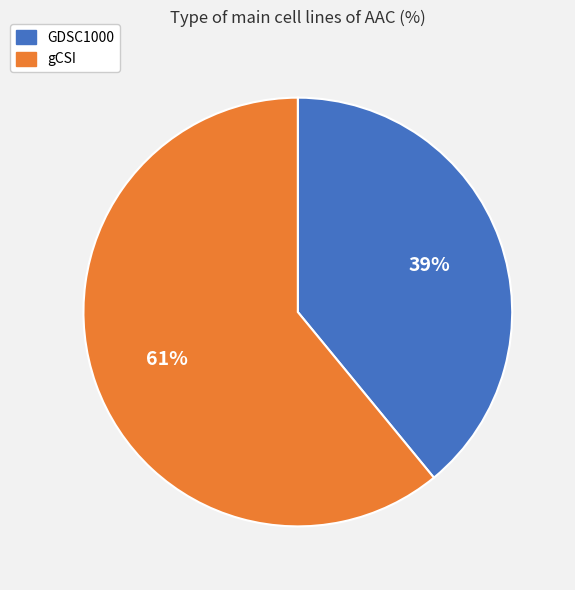

Does GDSC1000 account for over 50% of the chart?

No